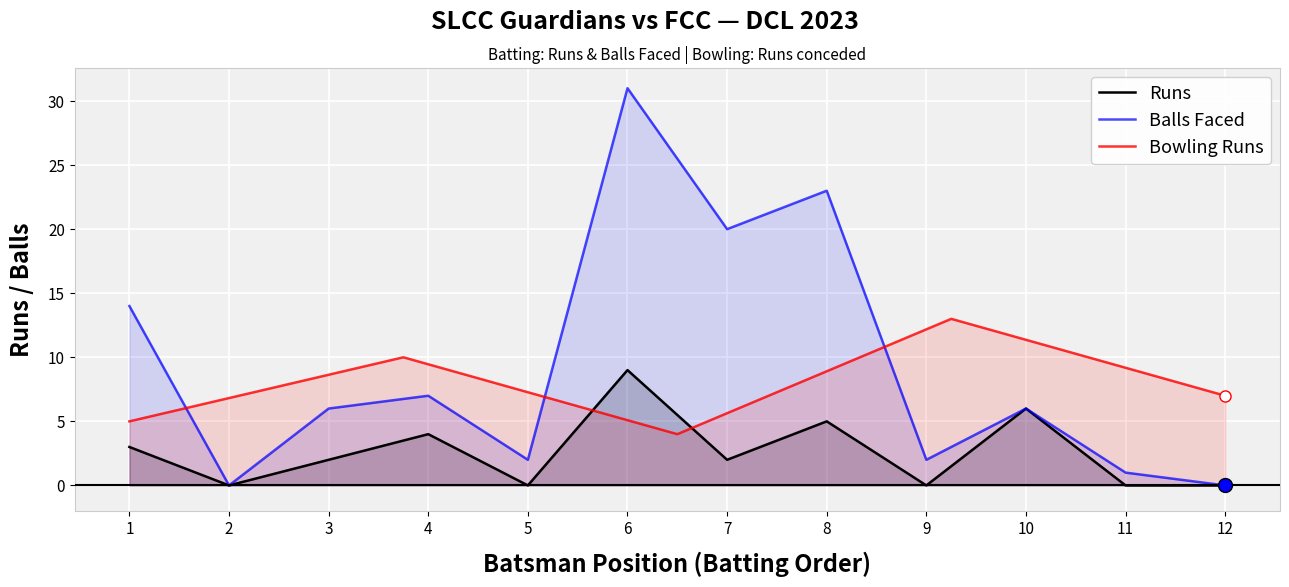

The Balls Faced series shows 11 at 4. True or false?

False